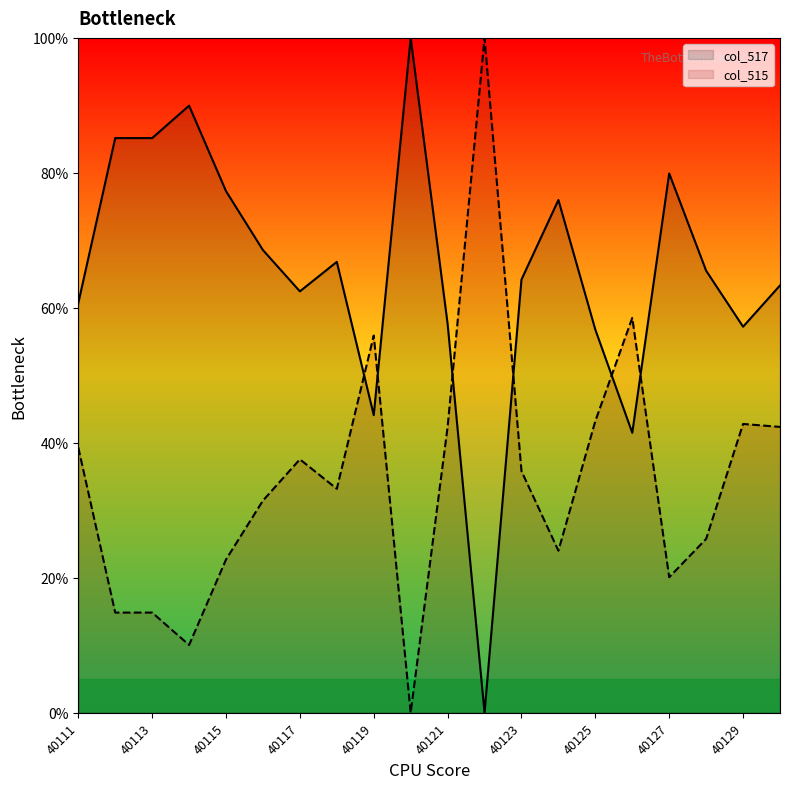

At 40118, list the series in order from largest to smallest.

col_517, col_515